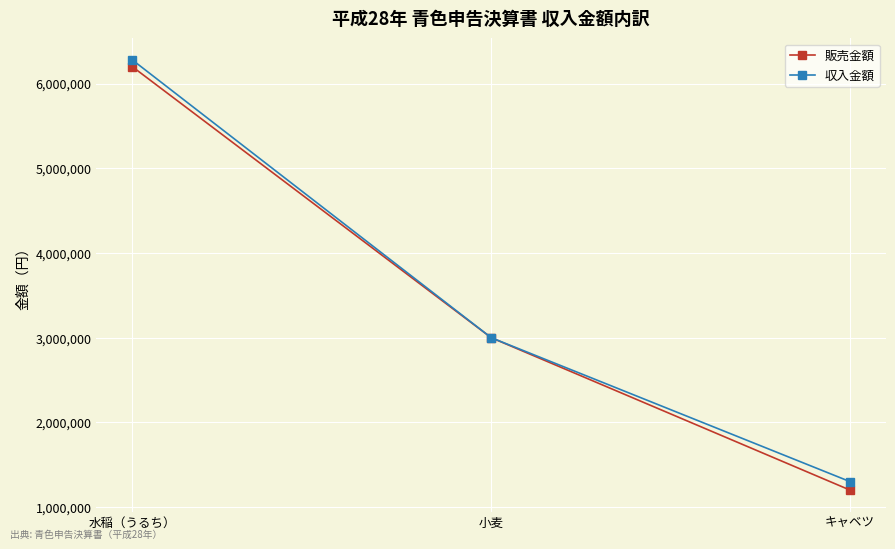

Count the 販売金額 values in the range 1200000 to 6200000.

3